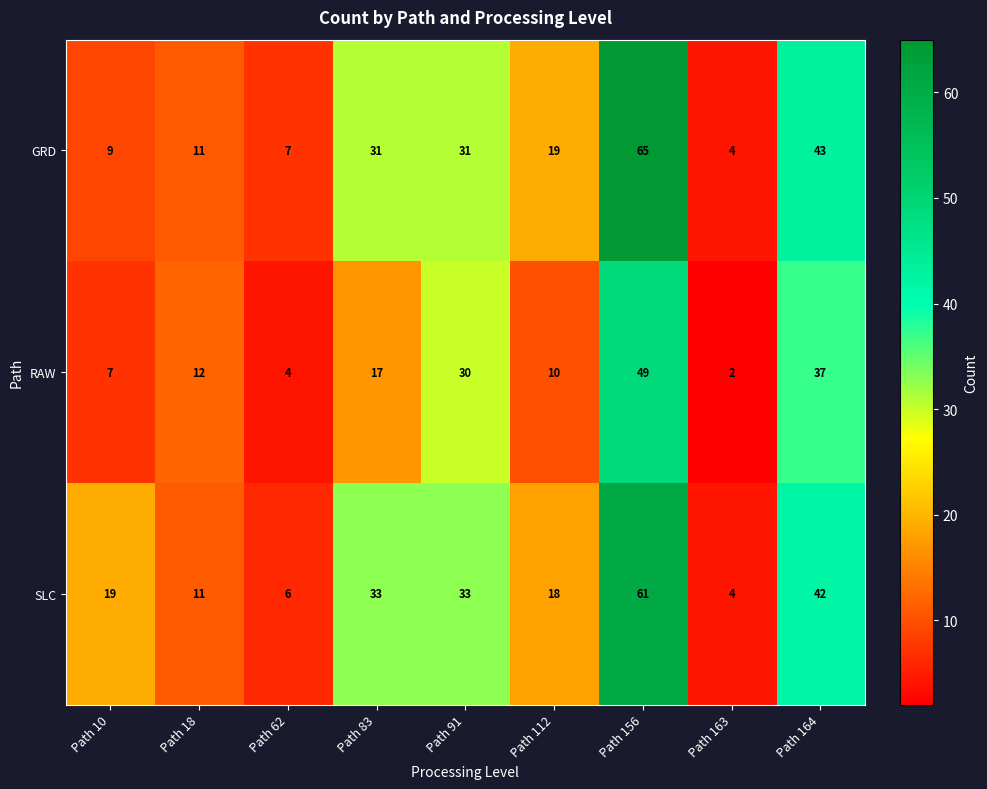

Count the number of data series in this chart.

3